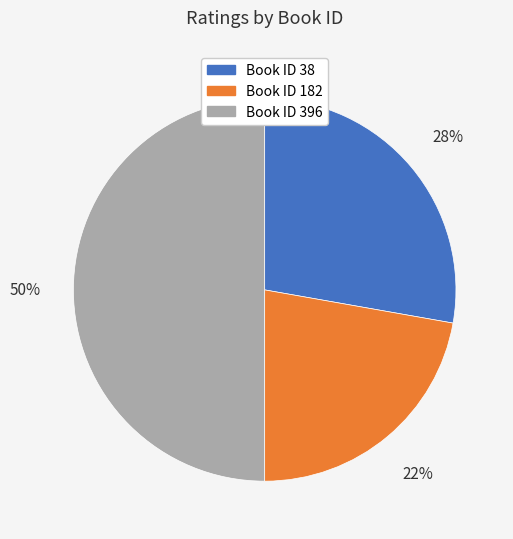

To the nearest percent, what is the difference between the largest and smallest slice percentages?

28%